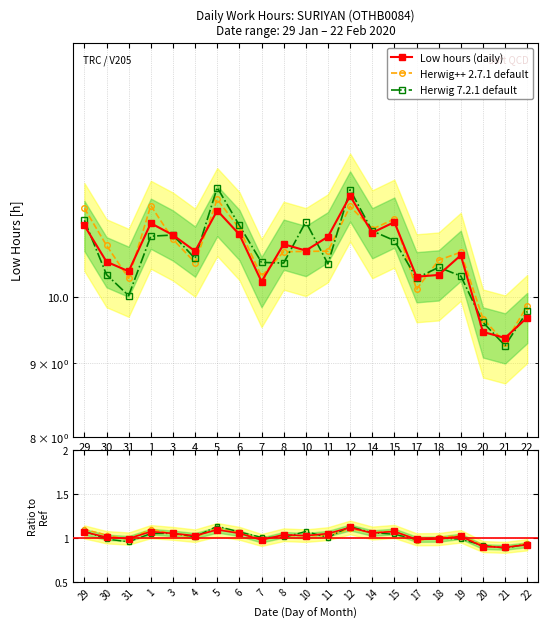

Which series has the largest total across all categories?

Herwig++ 2.7.1 default